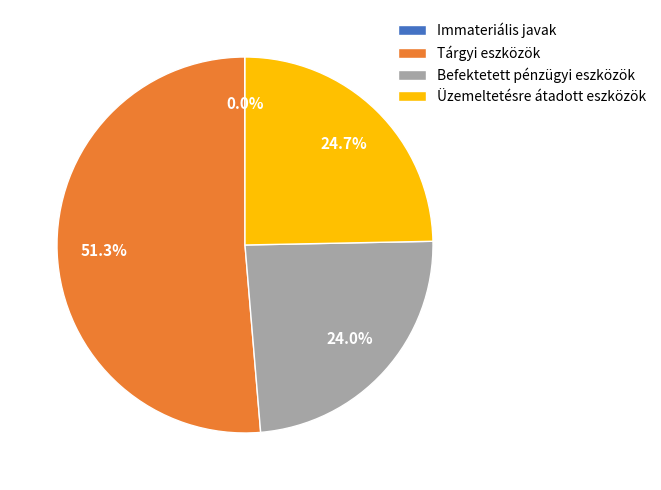

Which slice is the largest?

Tárgyi eszközök